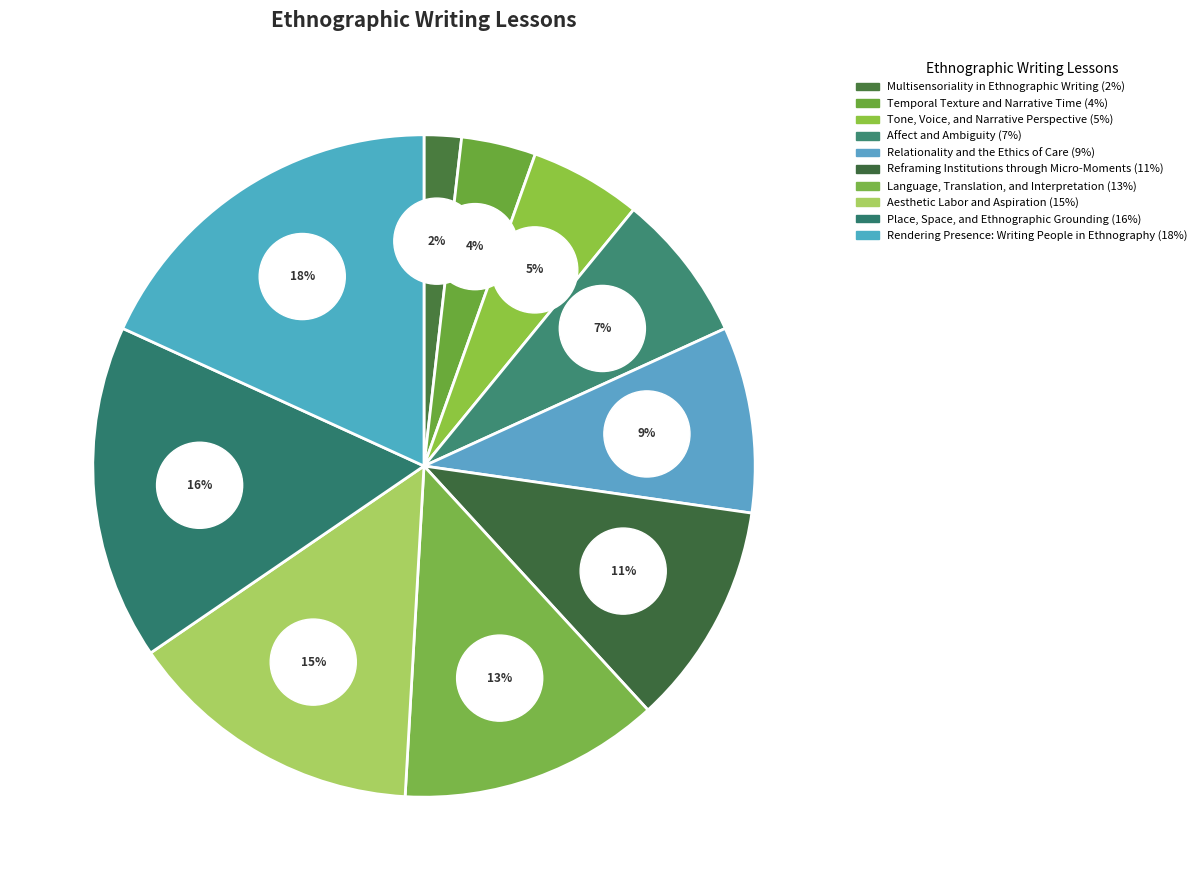

What percentage is the Relationality and the Ethics of Care slice, to the nearest percent?

9%